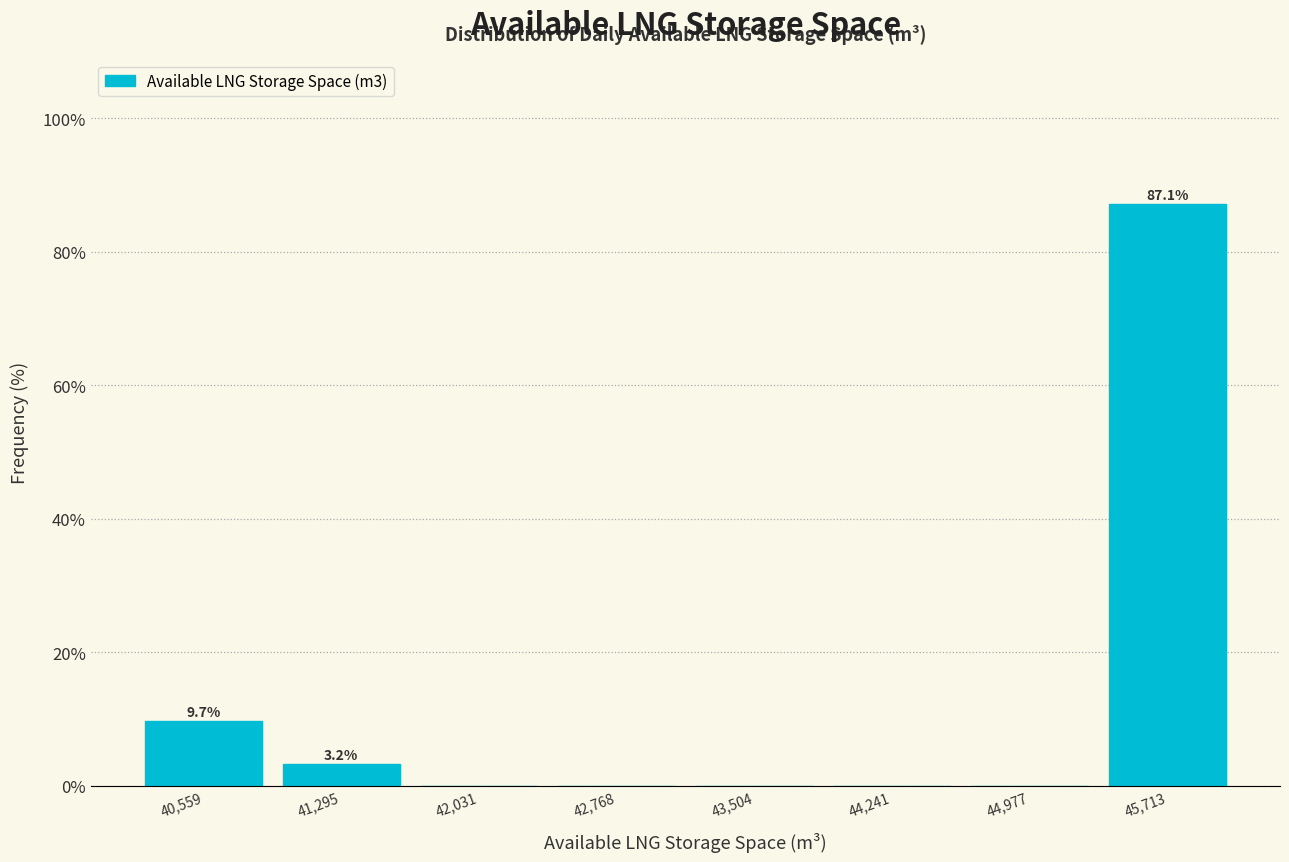

Over which range of the x-axis is the bar tallest?

45300 to 46100